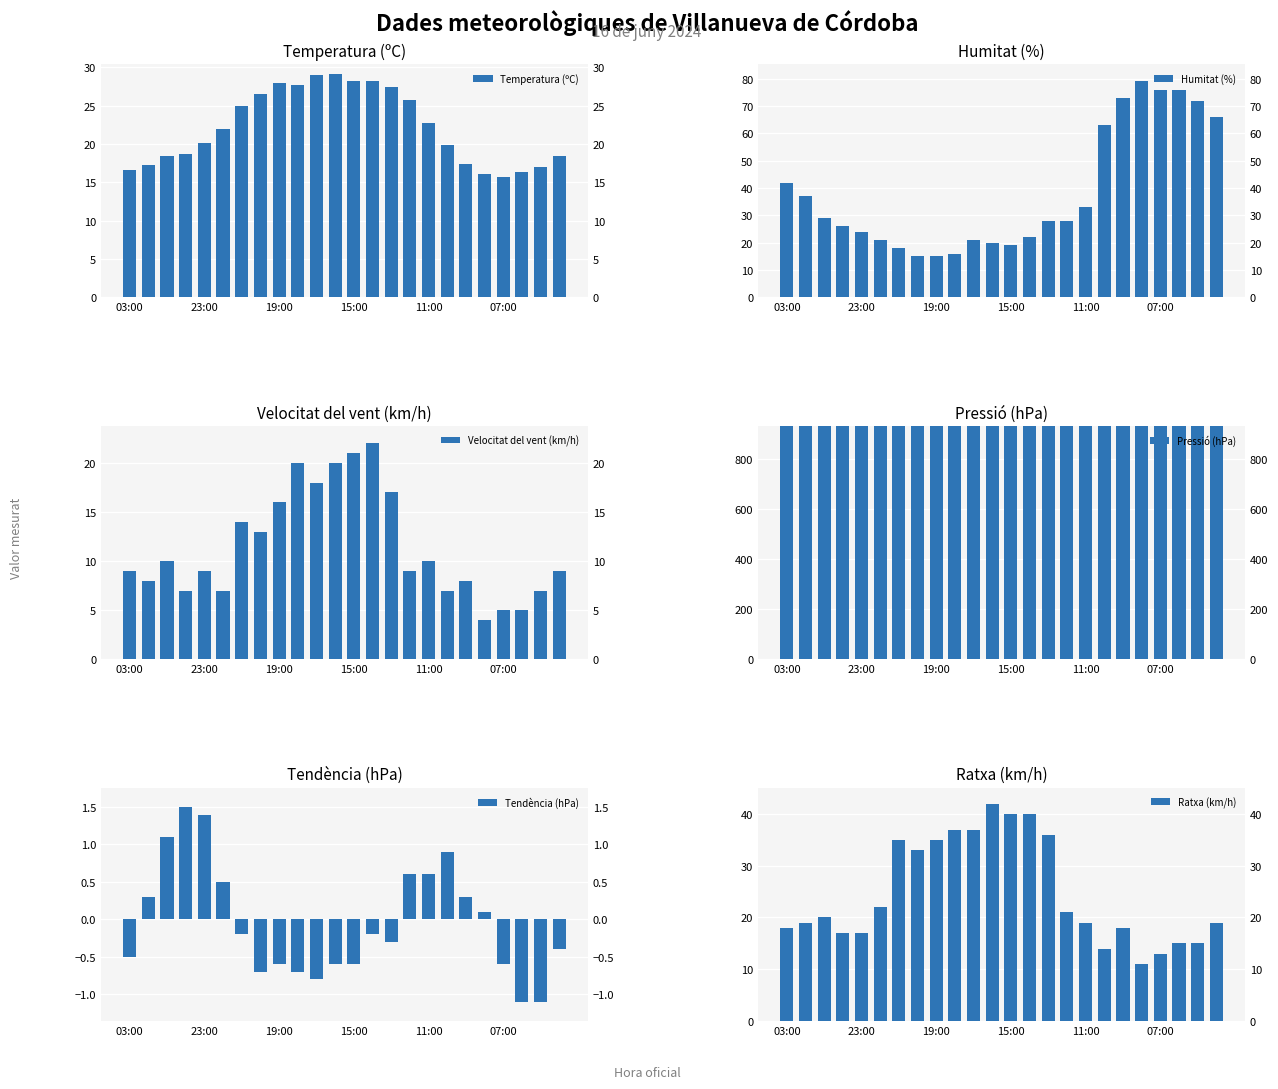

Where is Humitat (%) nearest to the value 47?

03:00